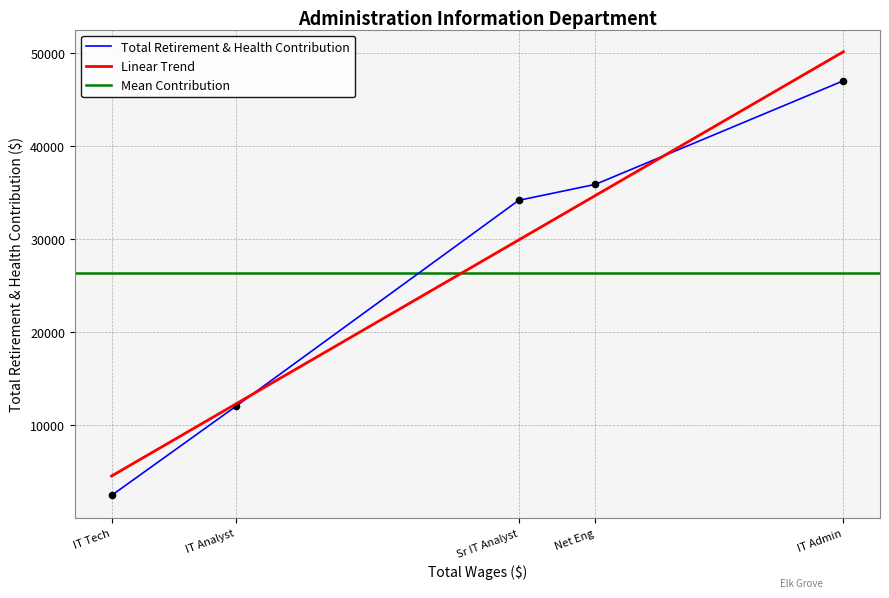

What is the change in value from IT Analyst to IT Tech?

-9592